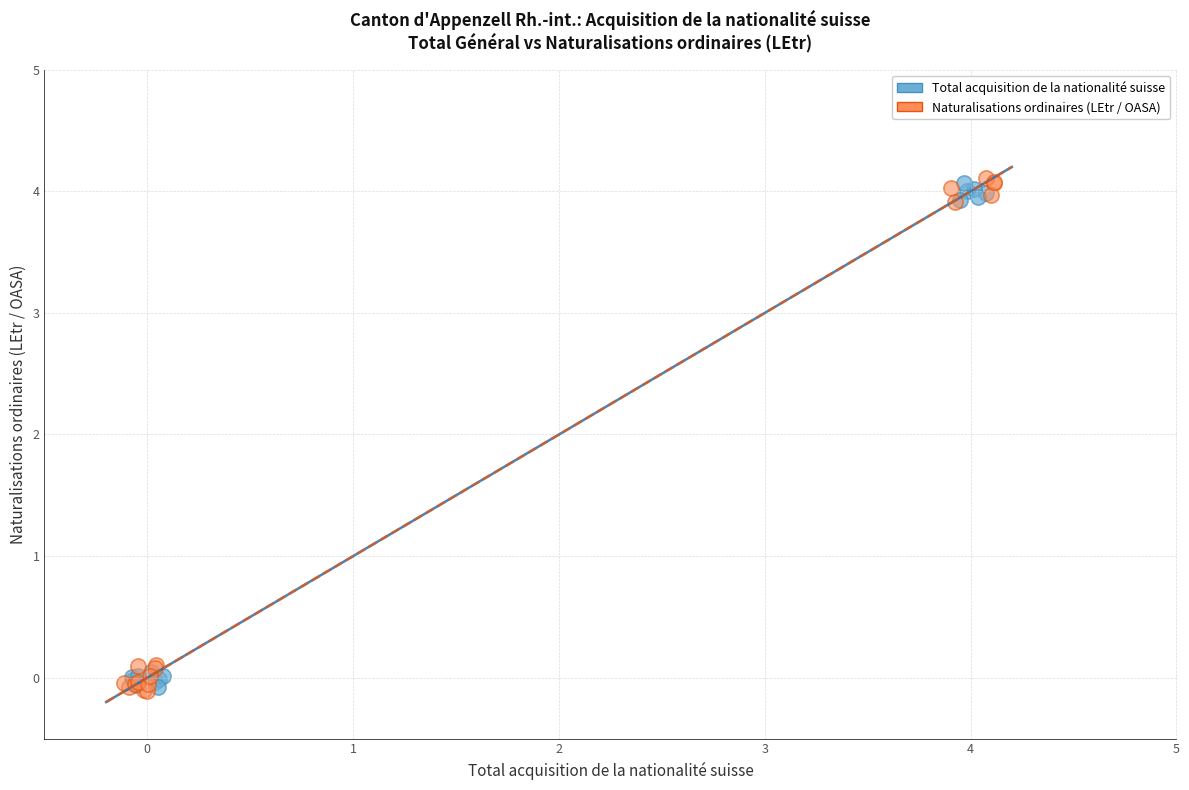

Which series has the widest spread of Y values?

Naturalisations ordinaires (LEtr / OASA)